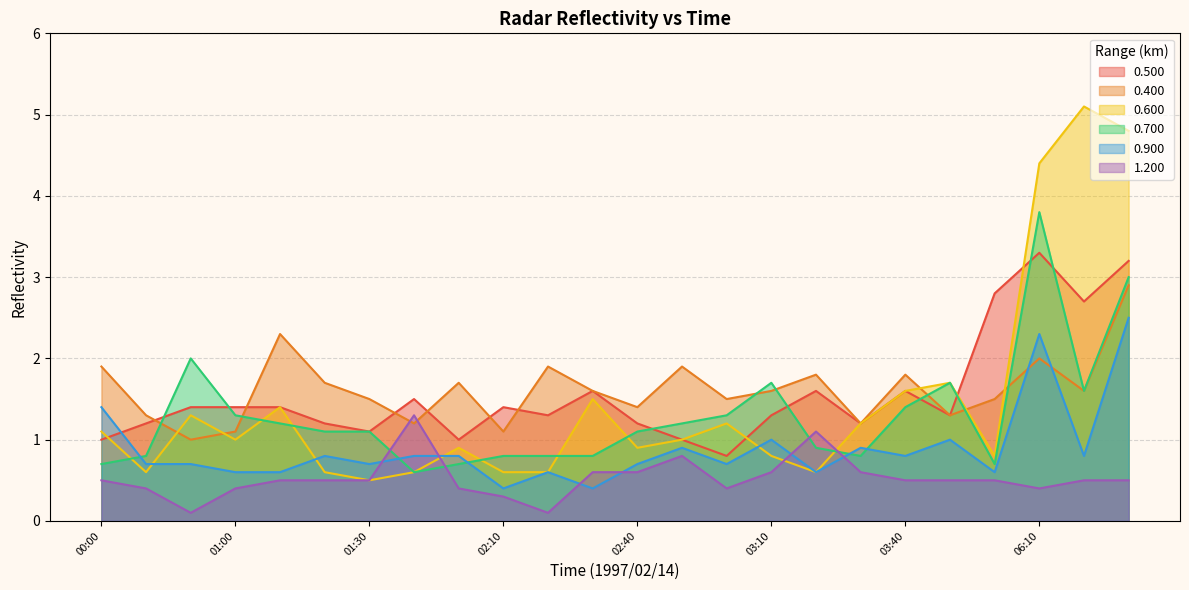

Is it true that 0.500 equals 1.6 at 06:10?

False